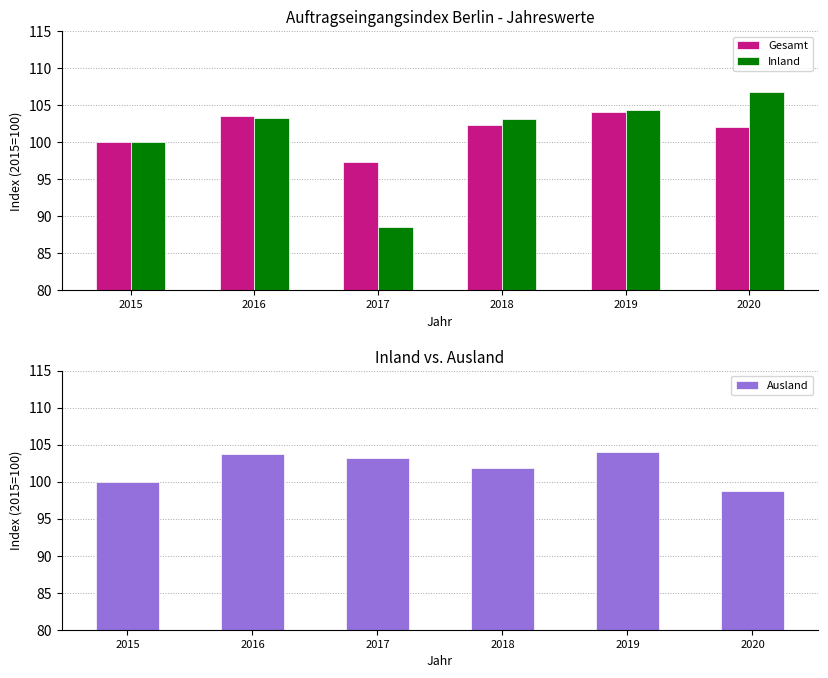

What is the sum of the Gesamt values at 2018 and 2017?

199.6